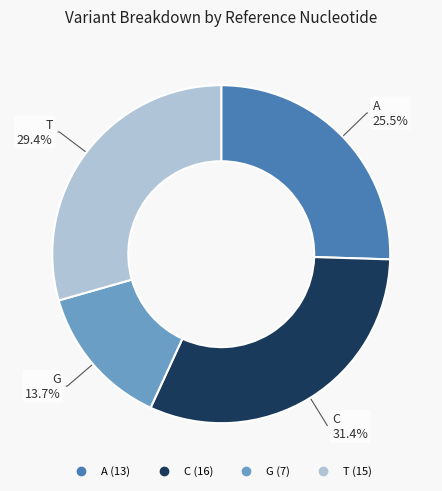

Does any single category account for the majority?

No